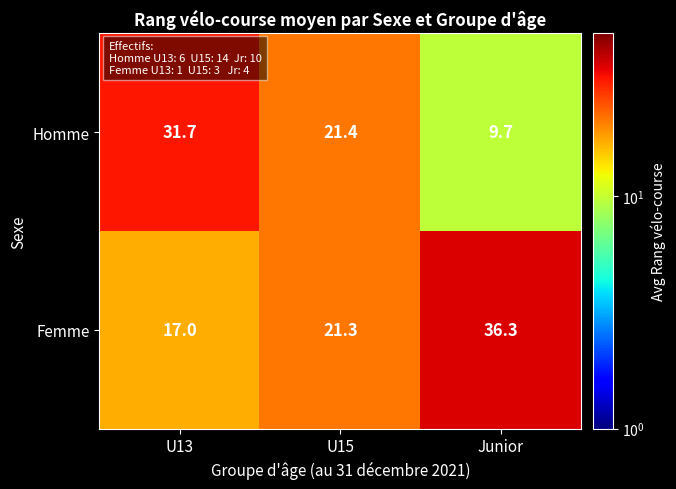

What is the total value across all series at Junior?

46.0